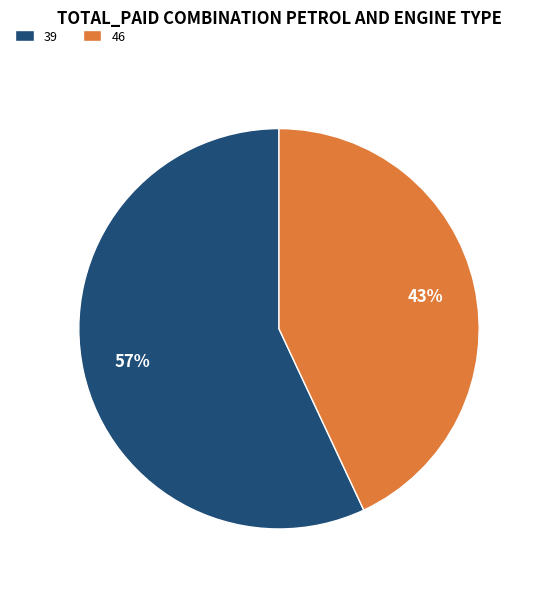

To the nearest percent, what is the combined percentage of 46 and 39?

100%